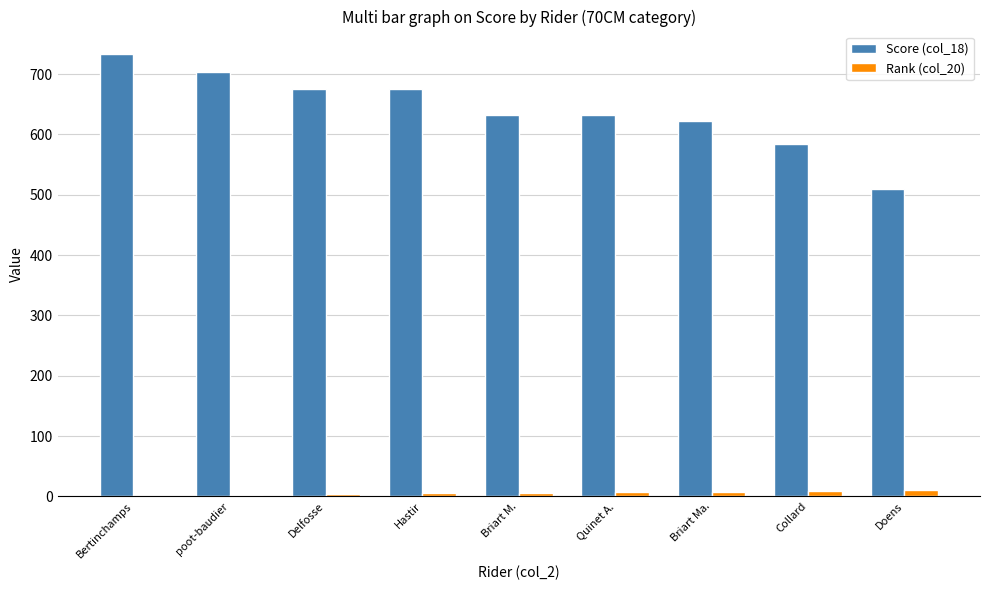

How many distinct data groups are displayed?

2